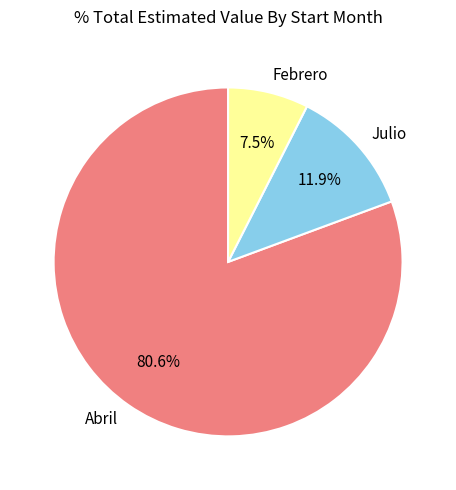

Which has a higher value, Julio or Abril?

Abril